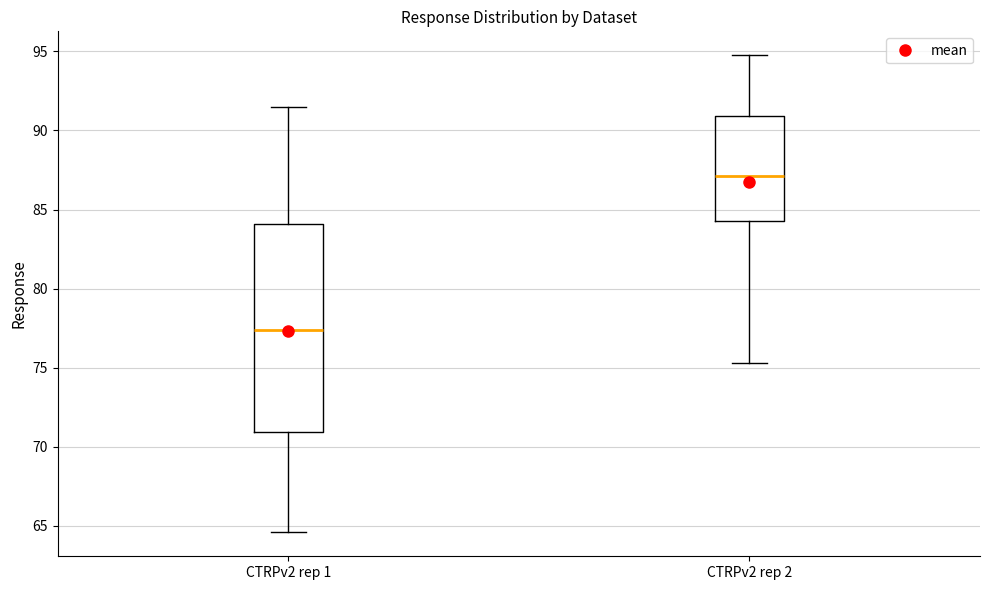

Comparing the boxes themselves (not the whiskers), which one is the tallest?

CTRPv2 rep 1